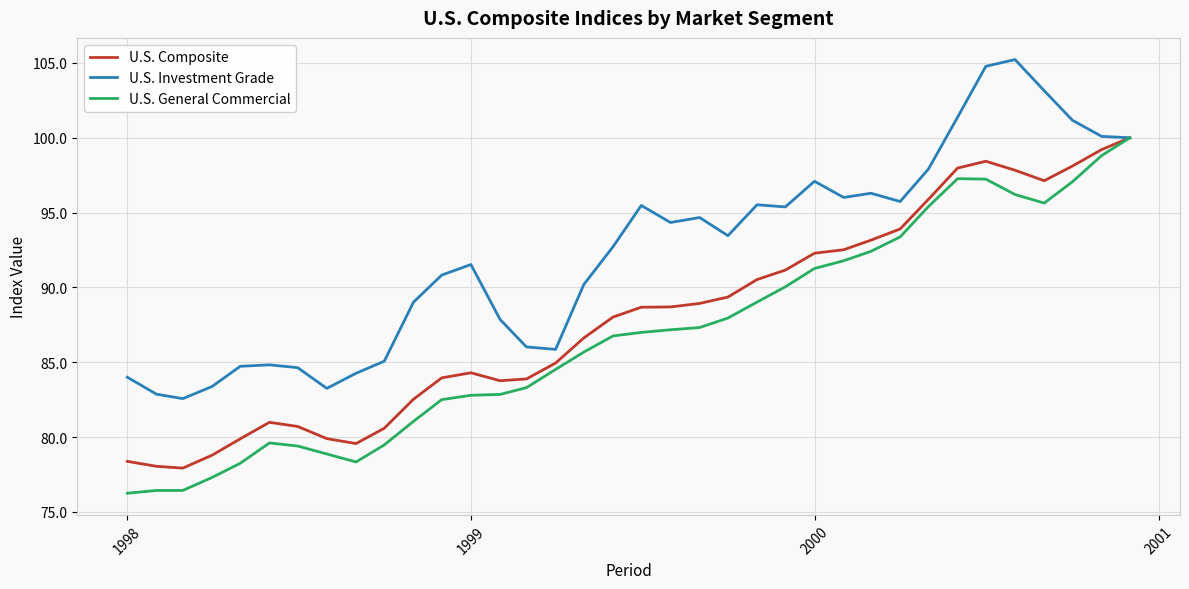

List the series in order of their overall mean, highest first.

U.S. Investment Grade, U.S. Composite, U.S. General Commercial